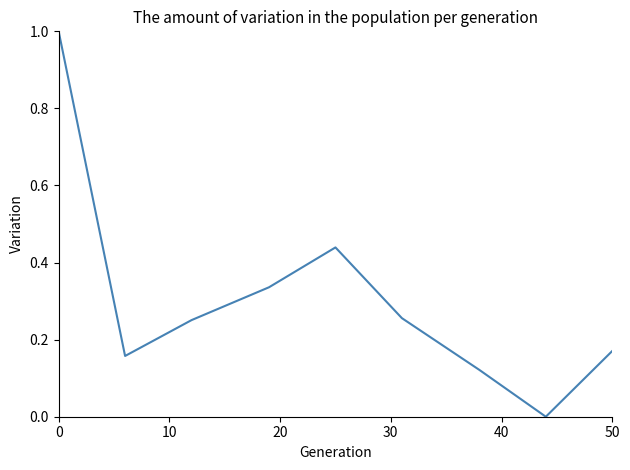

What is the difference between the maximum and minimum values?

1.0